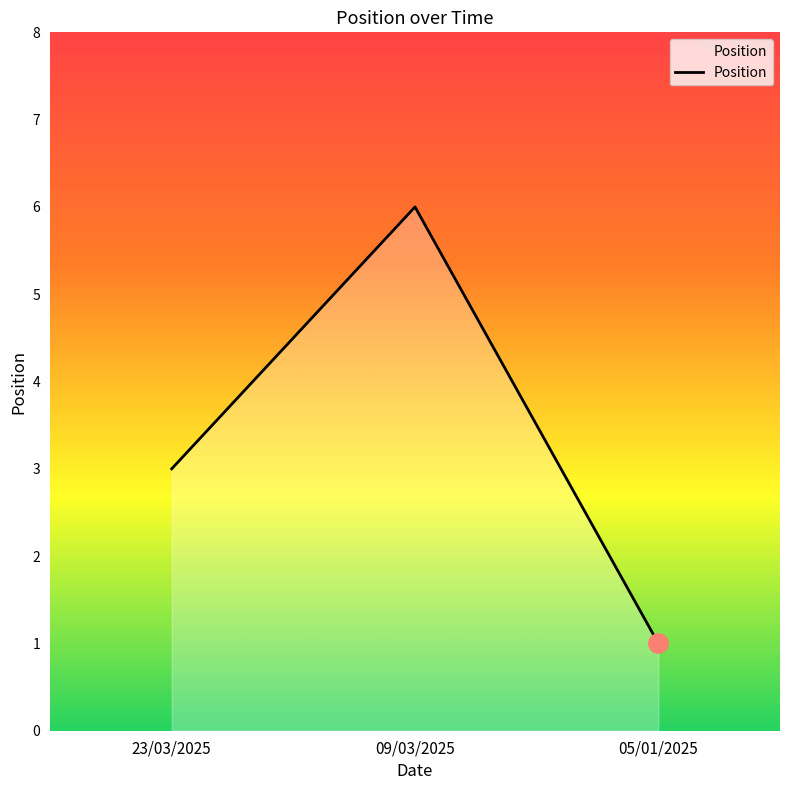

Rank the categories by value from lowest to highest.

05/01/2025, 23/03/2025, 09/03/2025